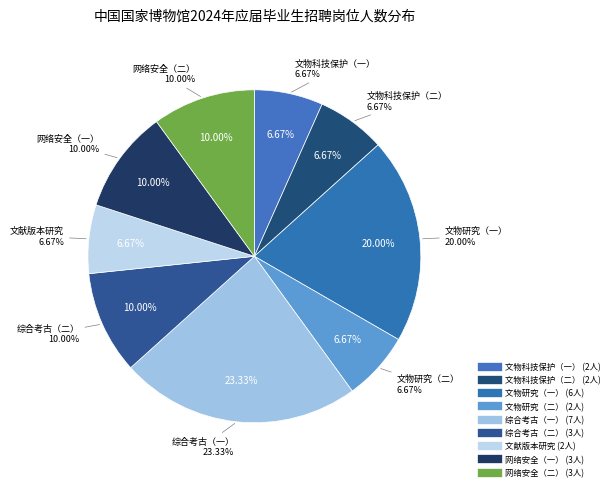

What is the change in value from 文物研究（一） to 网络安全（二）?

-3